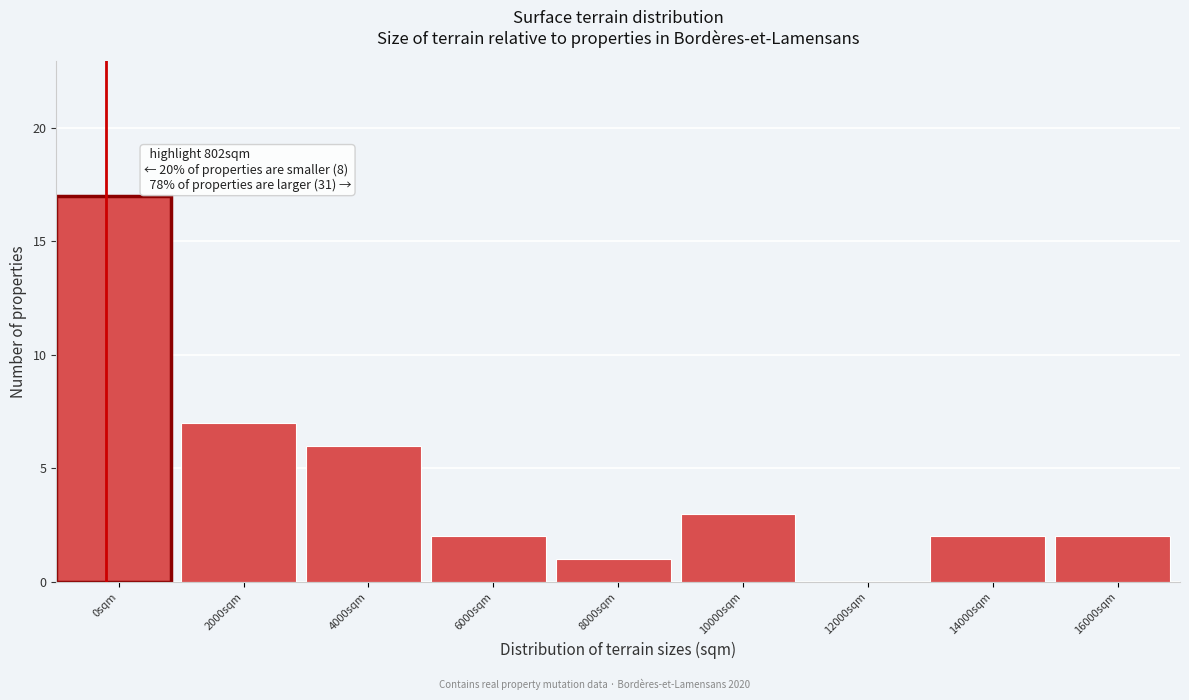

Reading left to right, list all the values displayed in this chart.

0sqm=17	2000sqm=7	4000sqm=6	6000sqm=2	8000sqm=1	10000sqm=3	12000sqm=0	14000sqm=2	16000sqm=2